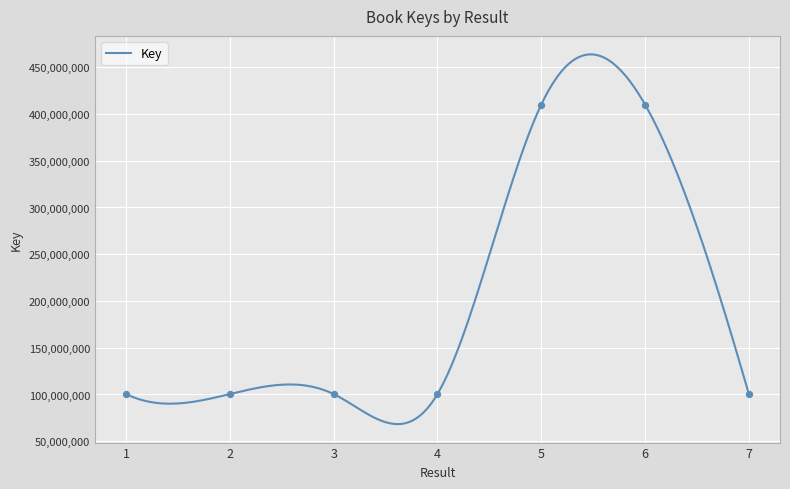

Between 1 and 3, which is larger?

1